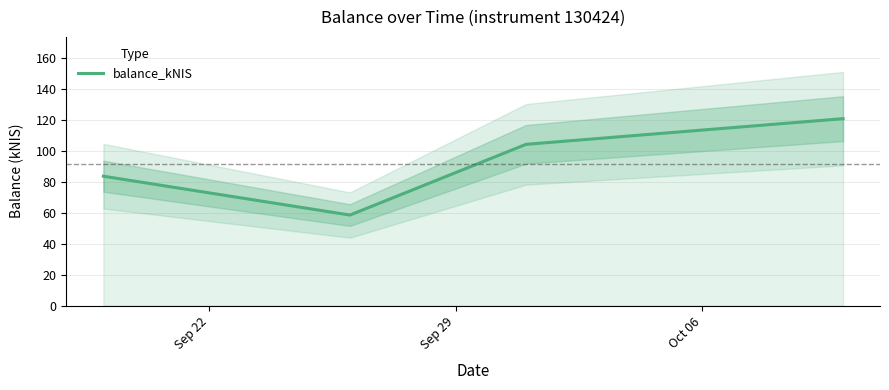

In balance_kNIS, how many points are lower than both neighbors (excluding endpoints)?

1